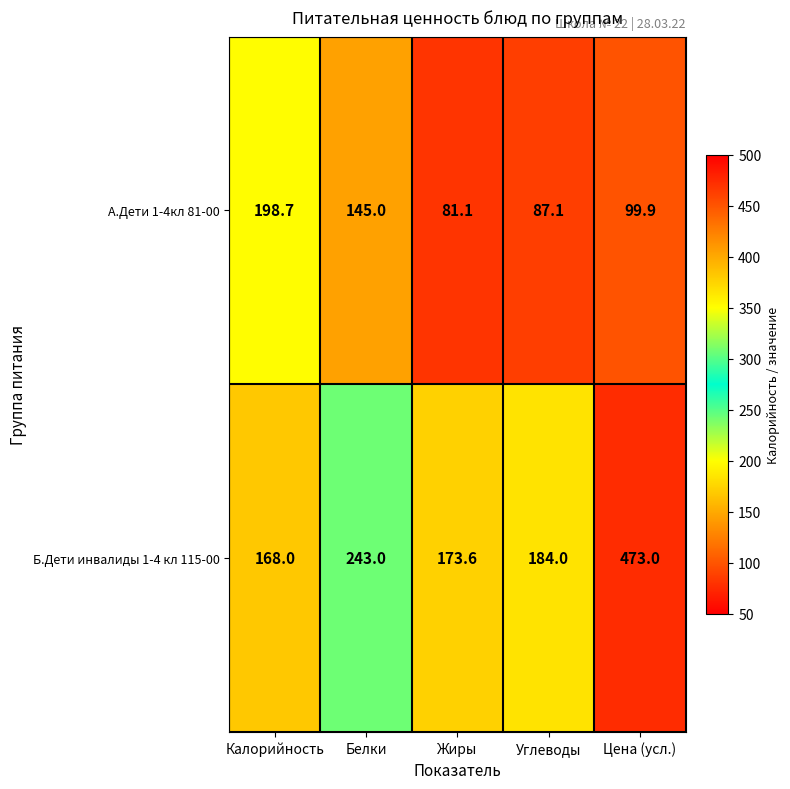

Reading left to right, what are all the values shown in this chart?

А.Дети 1-4кл 81-00: Калорийность=198.7	Белки=145.0	Жиры=81.1	Углеводы=87.1	Цена (усл.)=99.9
Б.Дети инвалиды 1-4 кл 115-00: Калорийность=168.0	Белки=243.0	Жиры=173.6	Углеводы=184.0	Цена (усл.)=473.0